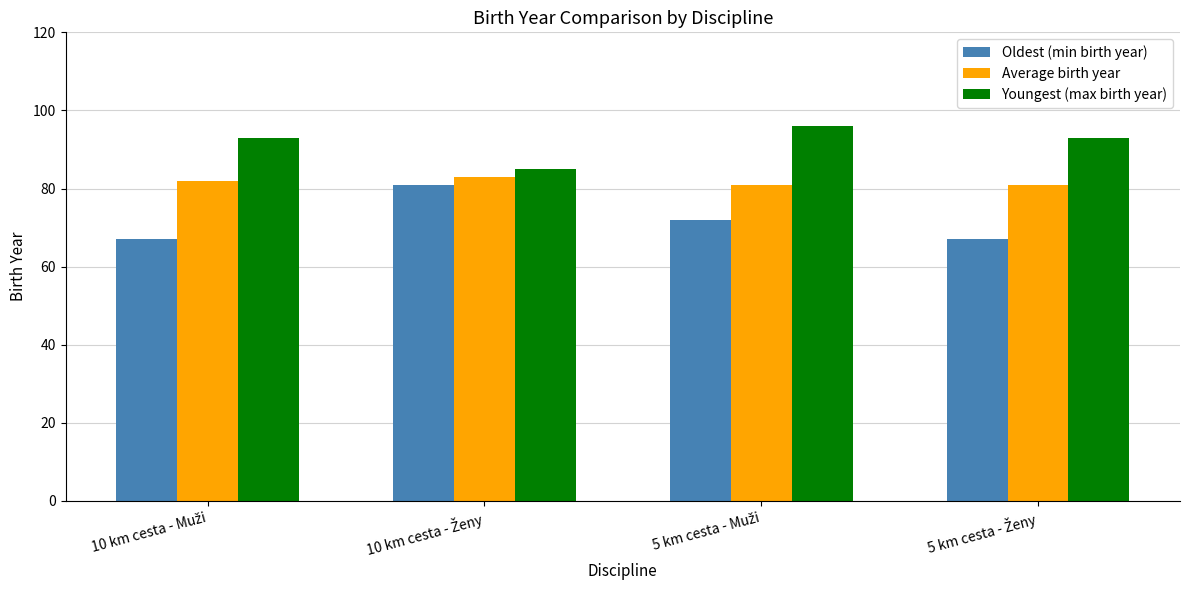

How many bars are there in total?

12